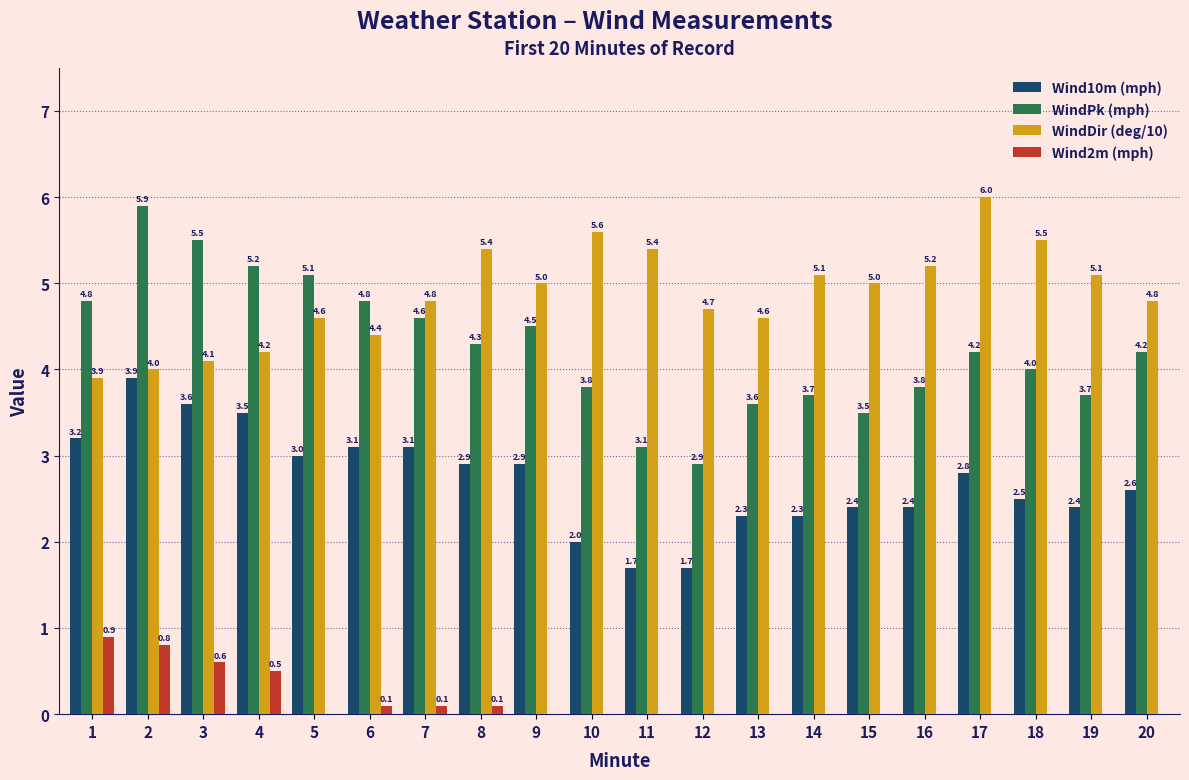

Which series changed the most between 4 and 9?

WindDir (deg/10)